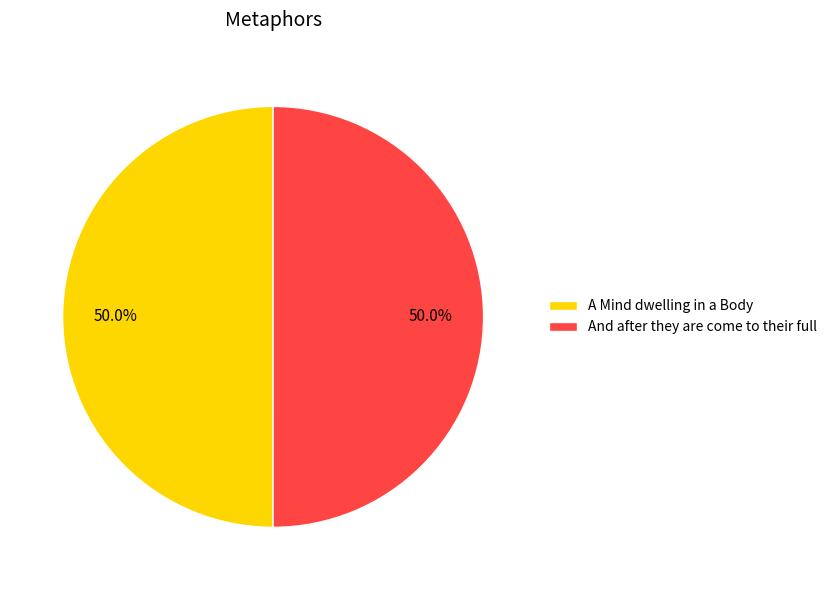

What is the ratio of the value at A Mind dwelling in a Body to the value at And after they are come to their full?

1.0